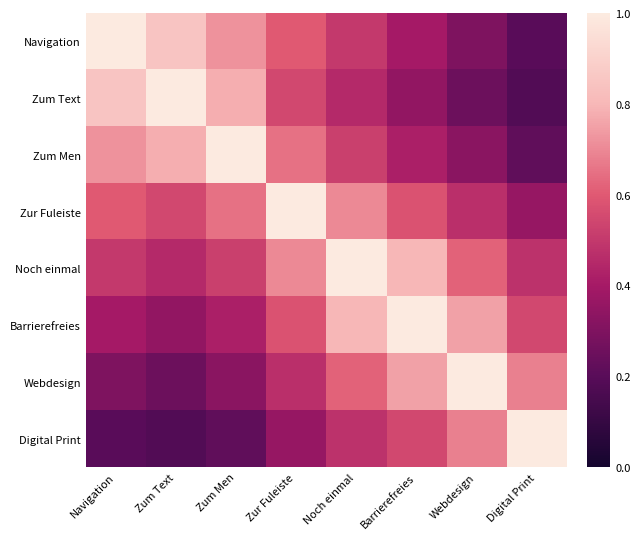

At how many categories does at least one series exceed 0?

8